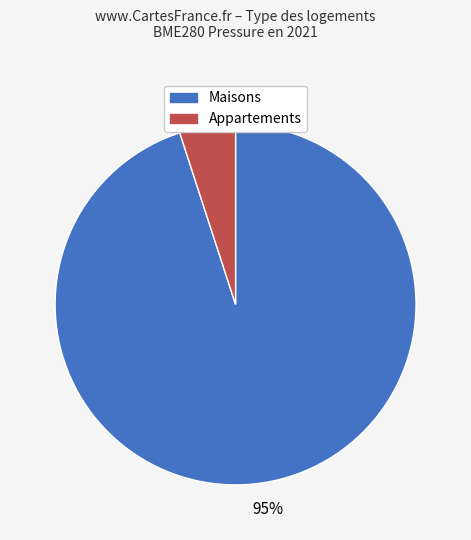

Is there a majority slice in this chart?

Yes